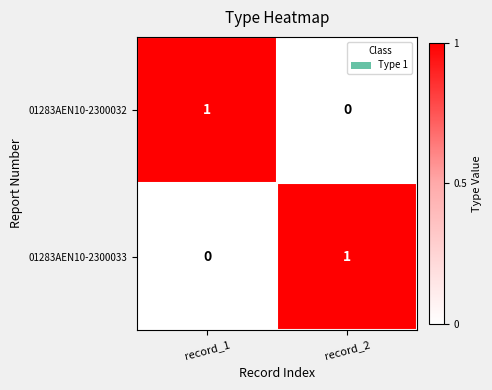

Is the value of 01283AEN10-2300032 at record_2 greater than the value of 01283AEN10-2300033 at record_2?

No